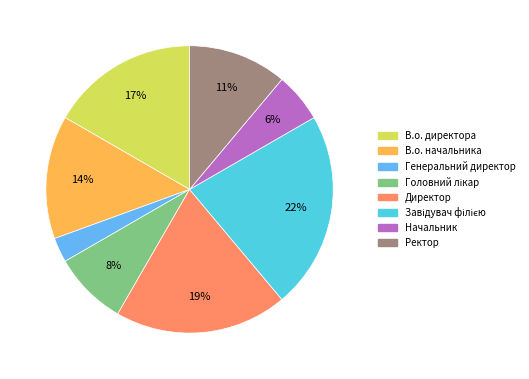

To the nearest percent, what percentage of the pie is Ректор?

11%